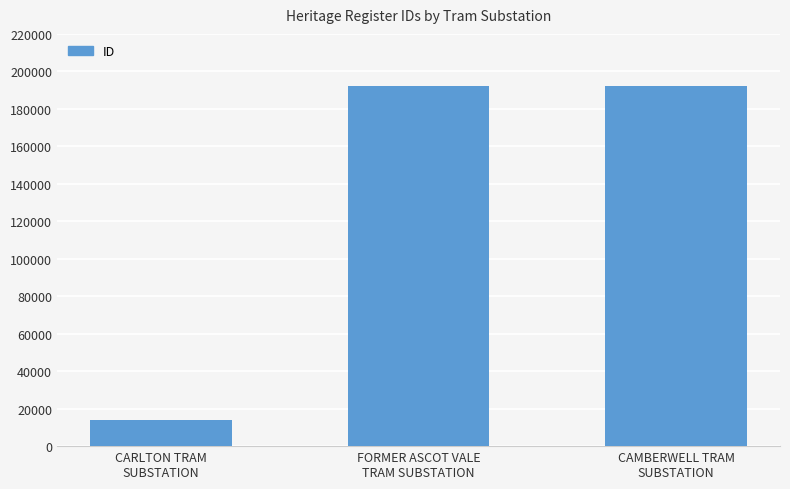

What is the average value?

132845